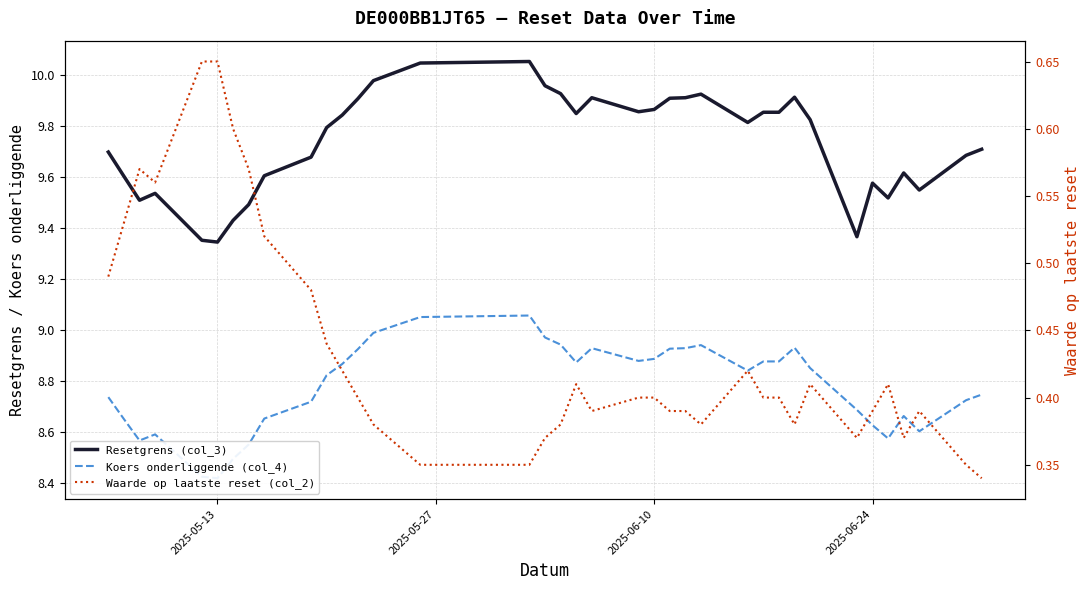

Which series has the widest spread of values?

Resetgrens (col_3)